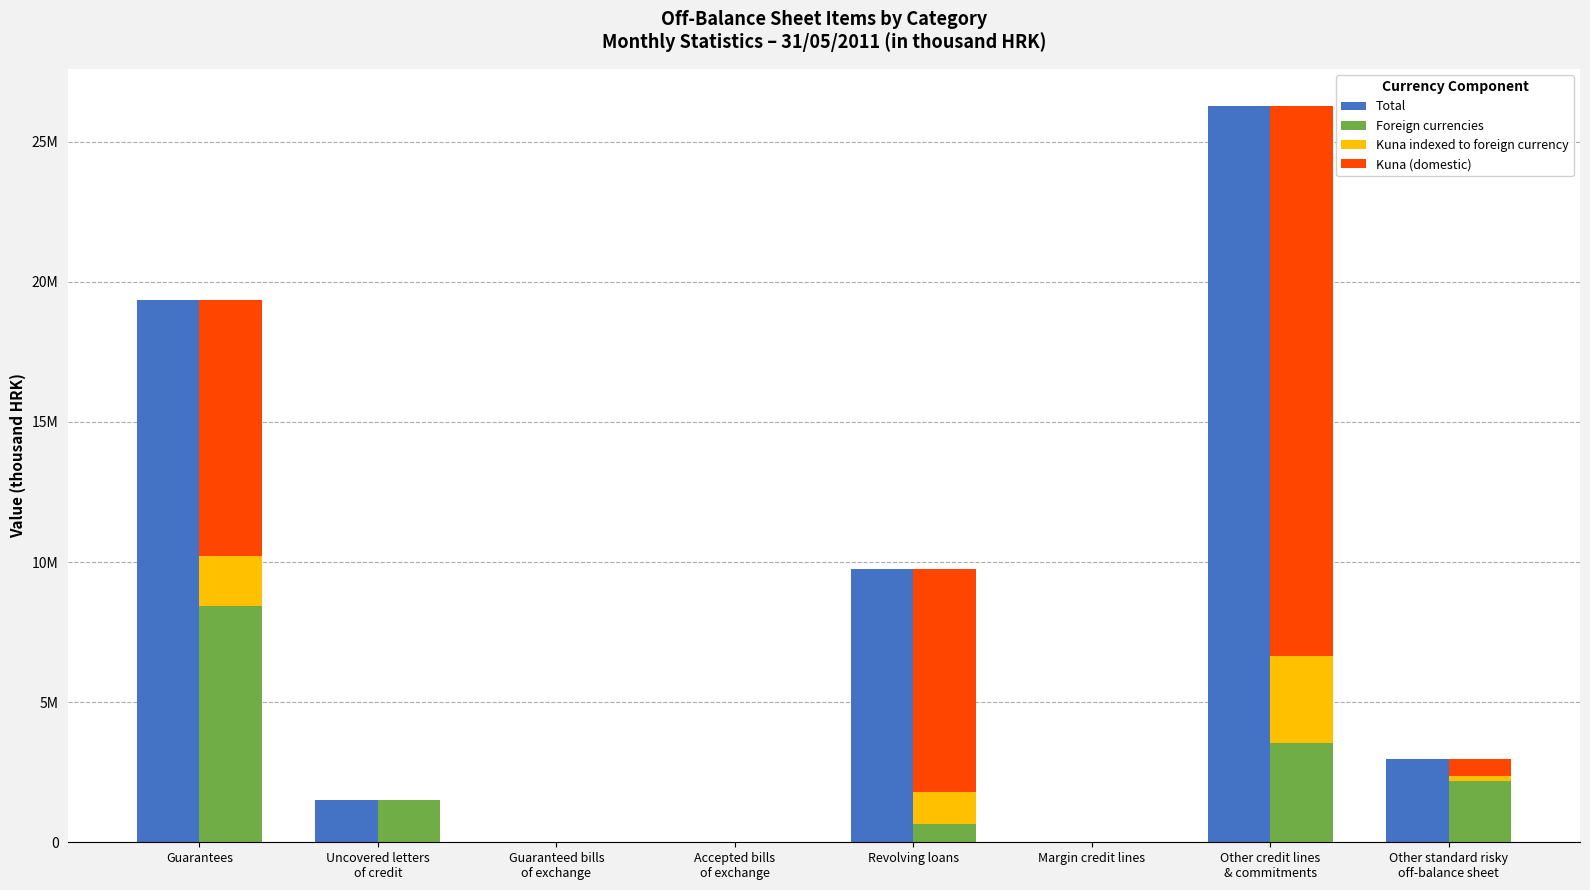

Which has a higher value, Guarantees or Uncovered letters
of credit?

Guarantees